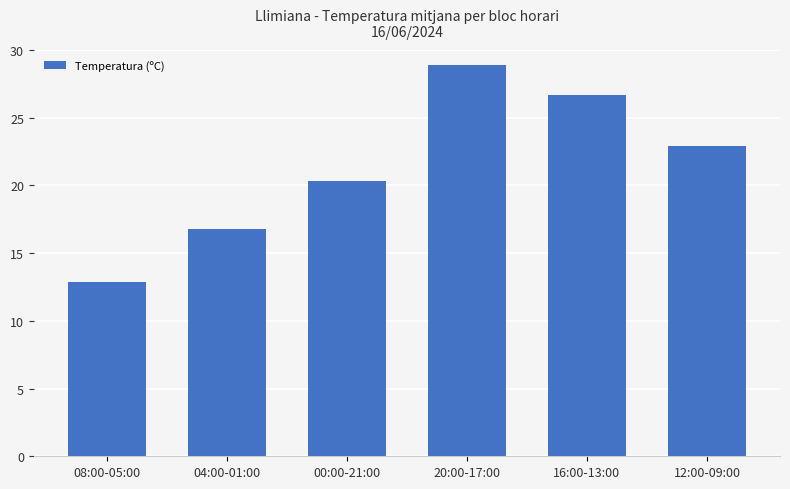

Reading left to right, list all the values displayed in this chart.

12.9	16.8	20.3	28.9	26.7	22.9